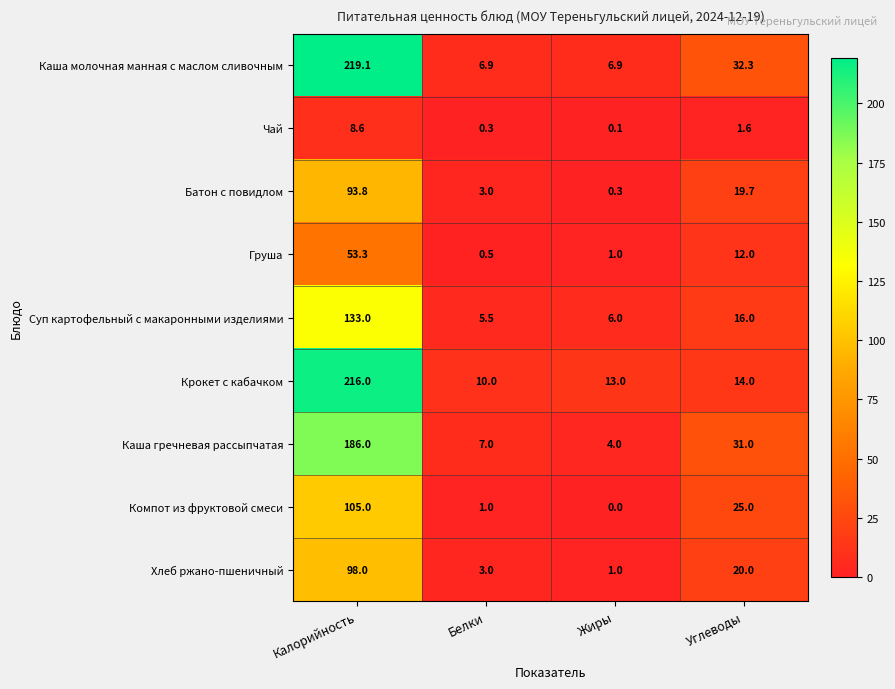

What is the sum of all Батон с повидлом values?

116.8